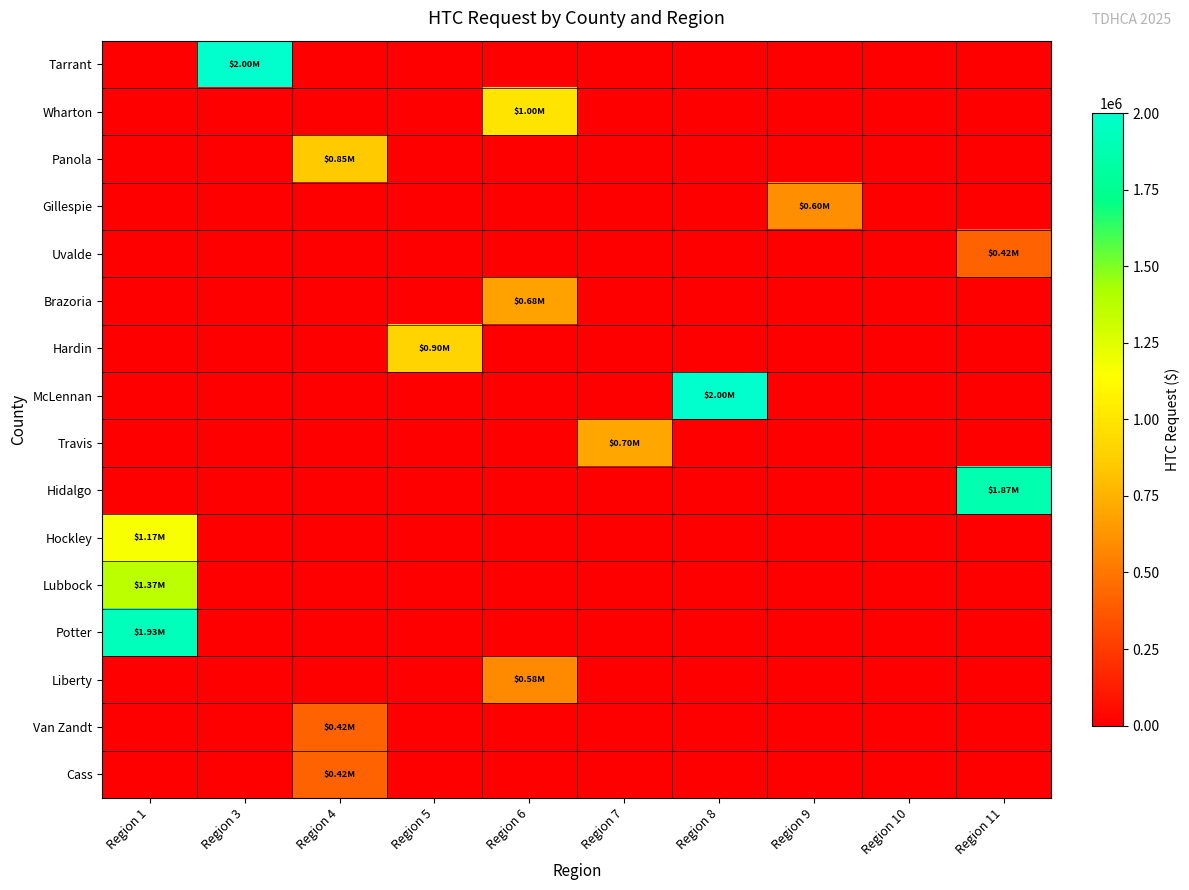

Which series has the widest spread of values?

Tarrant